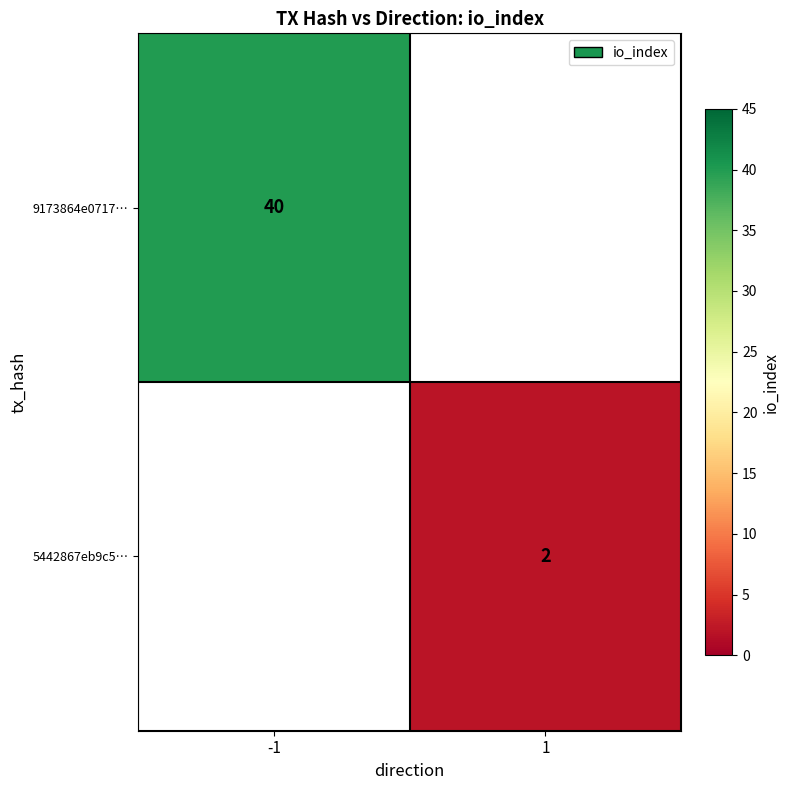

True or false: 5442867eb9c5… has a value of 2 at 1.

True